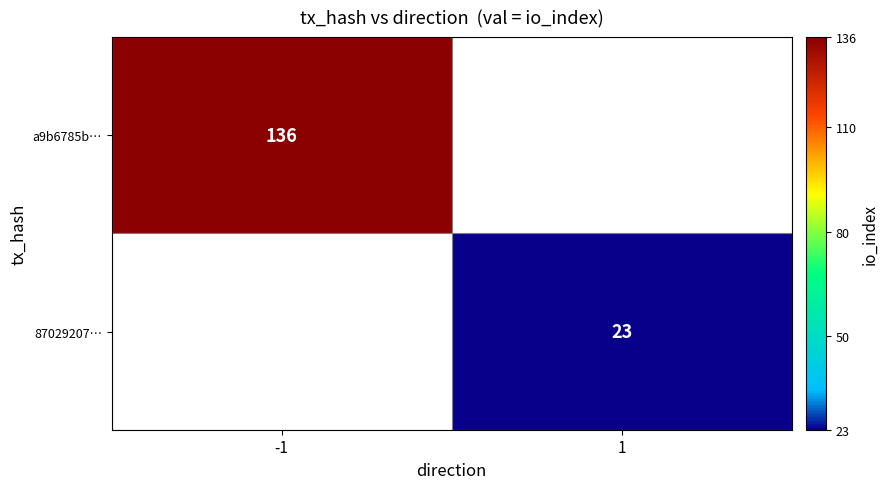

The a9b6785b… series shows 204 at -1. True or false?

False